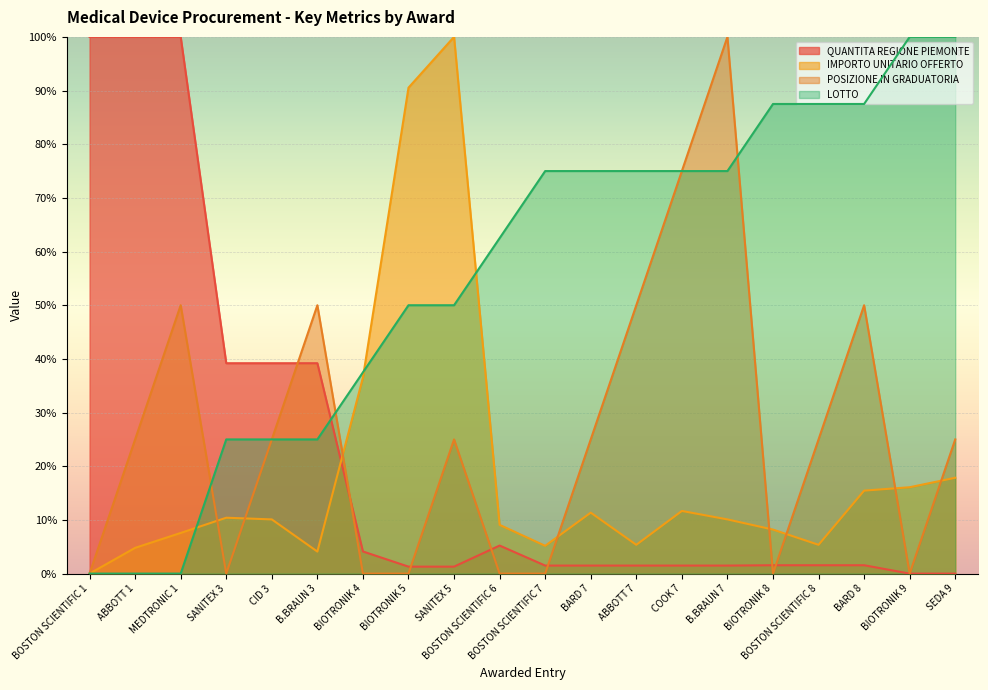

Between which two adjacent categories do POSIZIONE IN GRADUATORIA and QUANTITA REGIONE PIEMONTE first intersect?

CID 3 and B.BRAUN 3